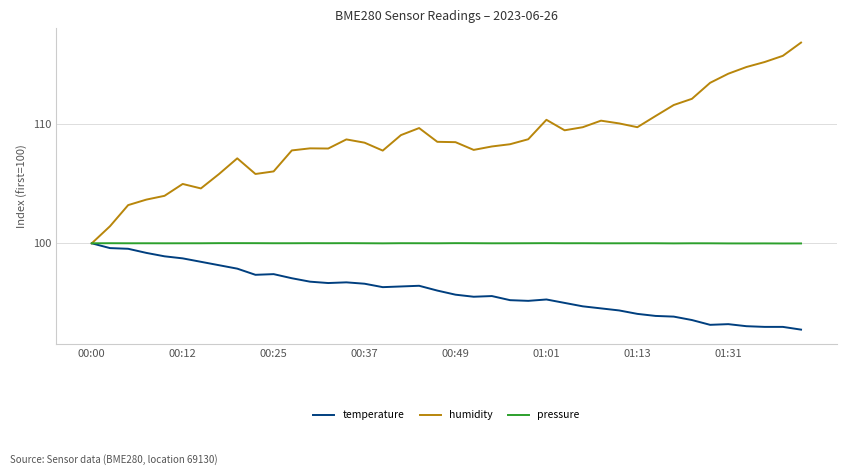

Which series has the largest total across all categories?

humidity